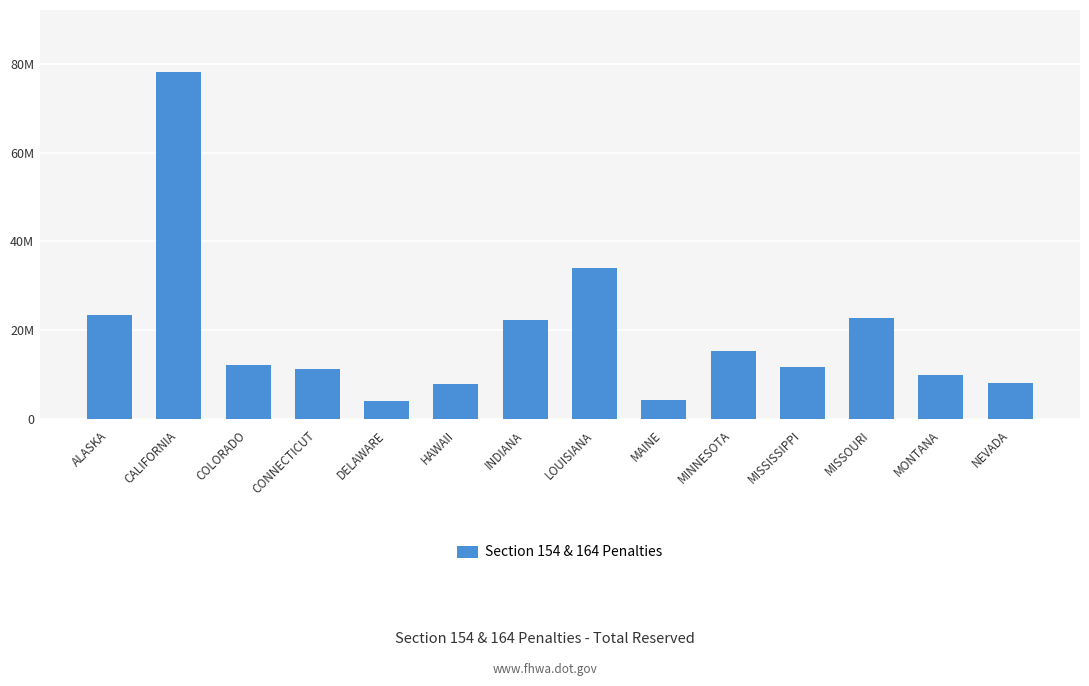

Reading left to right, what are all the values shown in this chart?

ALASKA=23365336	CALIFORNIA=78158140	COLORADO=12066686	CONNECTICUT=11229895	DELAWARE=3857404	HAWAII=7780162	INDIANA=22307561	LOUISIANA=34001056	MAINE=4272408	MINNESOTA=15242597	MISSISSIPPI=11662494	MISSOURI=22742730	MONTANA=9751266	NEVADA=8105559